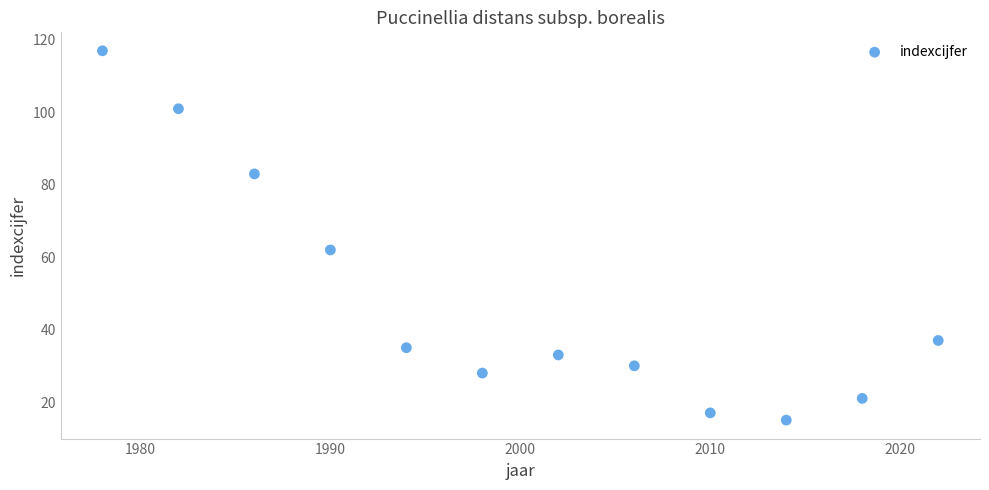

What is the range of X values (max minus min)?

44